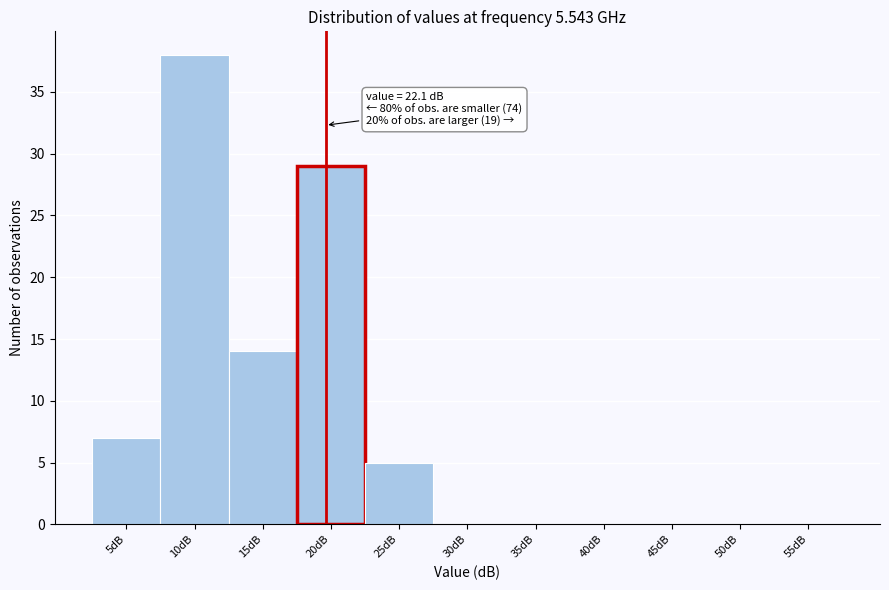

Reading left to right, what are all the values shown in this chart?

5dB=7	10dB=38	15dB=14	20dB=29	25dB=5	30dB=0	35dB=0	40dB=0	45dB=0	50dB=0	55dB=0